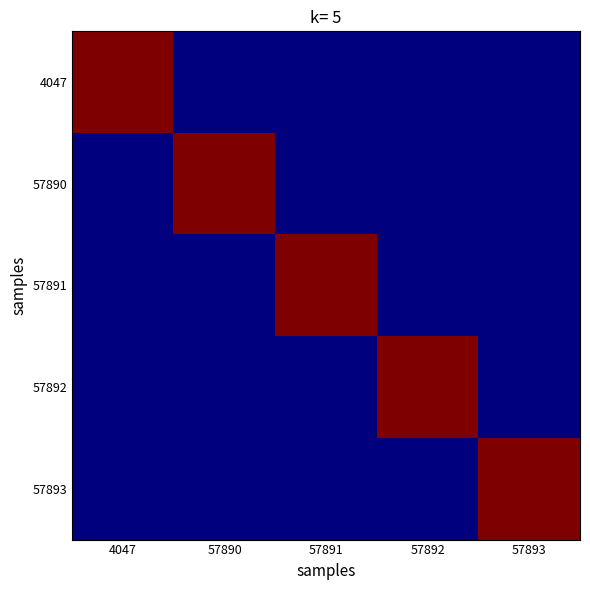

Reading left to right, extract all data points from this chart.

4047: 4047=1	57890=0	57891=0	57892=0	57893=0
57890: 4047=0	57890=1	57891=0	57892=0	57893=0
57891: 4047=0	57890=0	57891=1	57892=0	57893=0
57892: 4047=0	57890=0	57891=0	57892=1	57893=0
57893: 4047=0	57890=0	57891=0	57892=0	57893=1